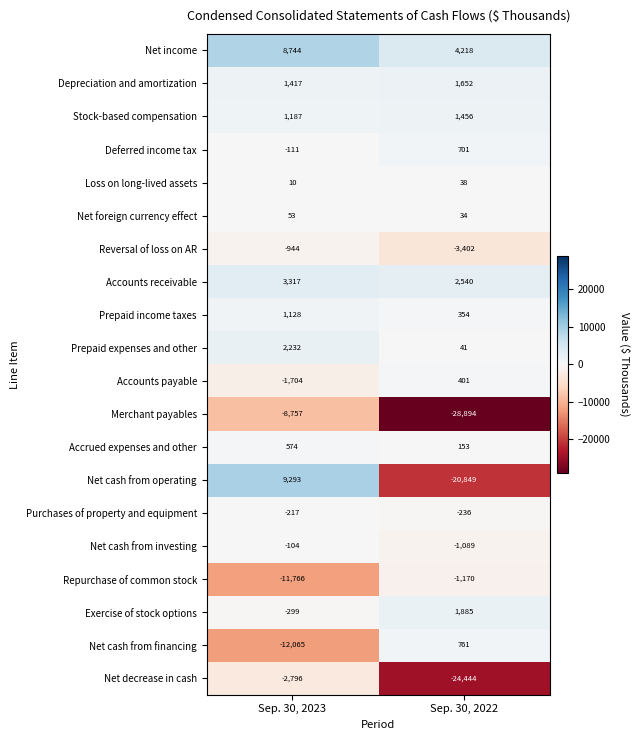

Count the number of data series in this chart.

20